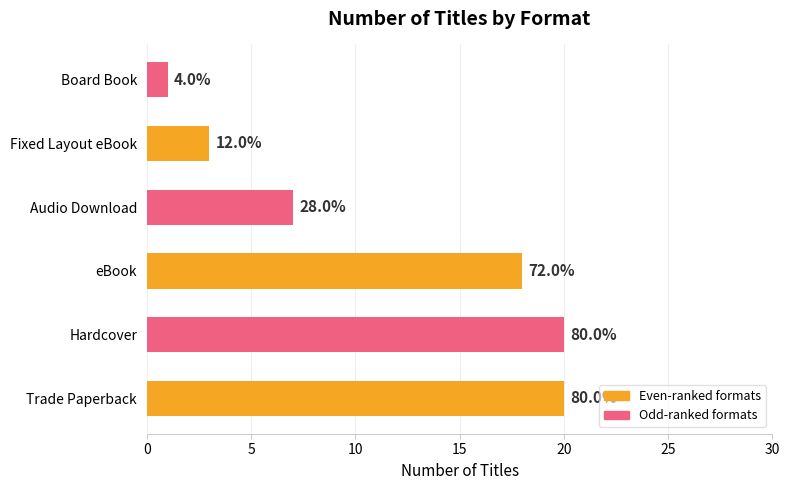

Count the values in the range 3 to 20.

5